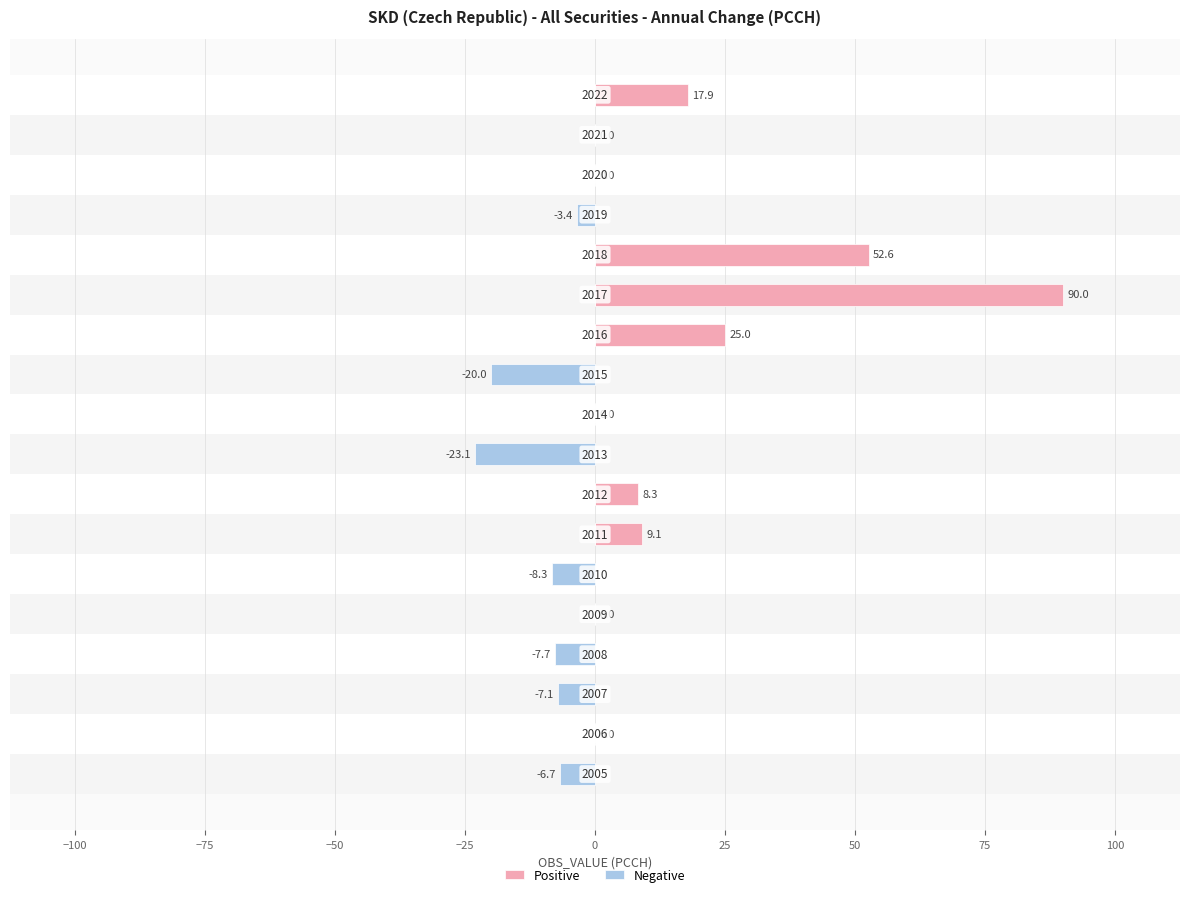

Rank the series by their maximum value, from lowest to highest.

Negative, Positive